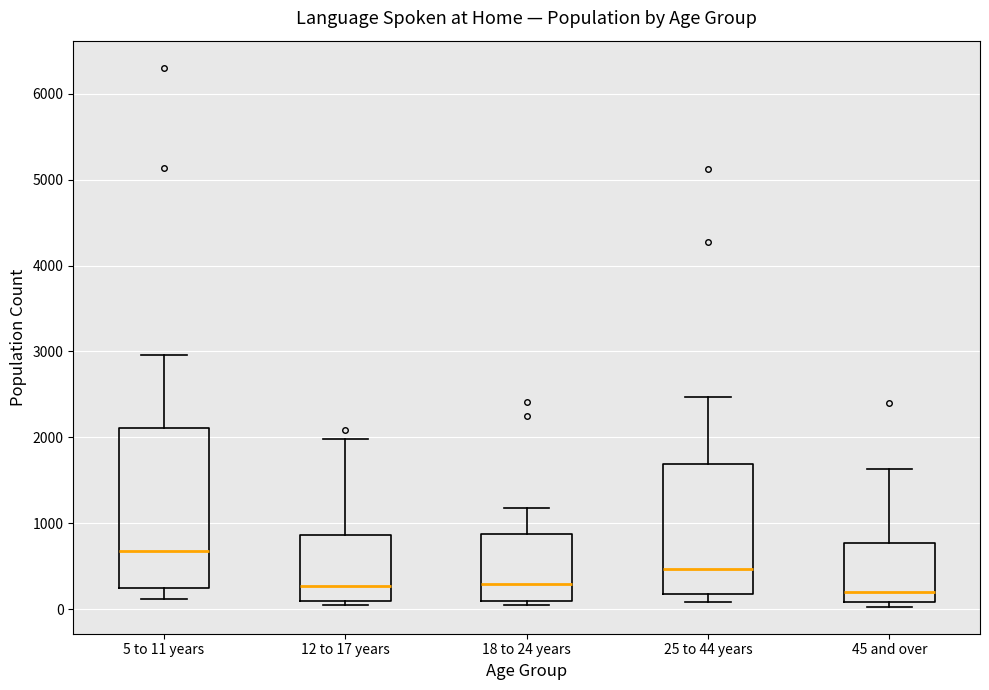

Which box is the tallest, from its lower edge to its upper edge?

5 to 11 years